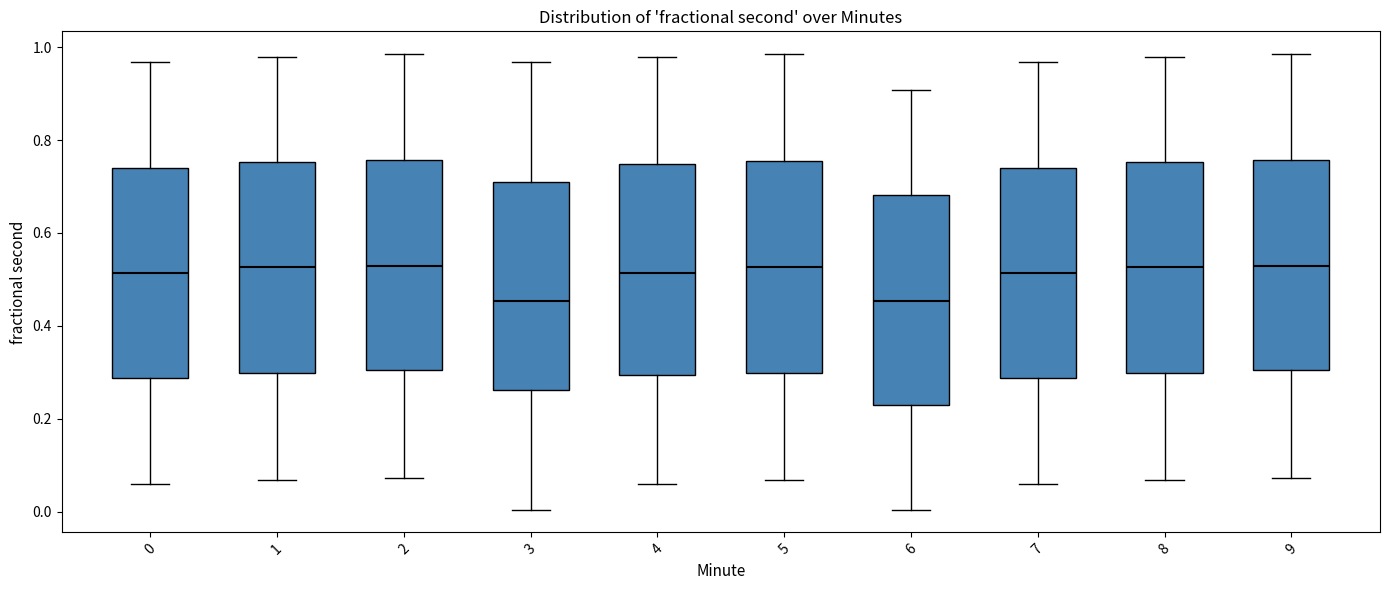

Reading left to right, transcribe this box plot: for each box, give where its median line is, the range the box spans, and where its two whiskers end, as read against the y-axis. The values are not printed on the chart, so give them approximately, as read against the axis.

0: median 0.52, box 0.28 to 0.74, whiskers 0.06 to 0.96
1: median 0.52, box 0.30 to 0.76, whiskers 0.06 to 0.98
2: median 0.52, box 0.30 to 0.76, whiskers 0.08 to 0.98
3: median 0.46, box 0.26 to 0.72, whiskers 0.00 to 0.96
4: median 0.52, box 0.30 to 0.74, whiskers 0.06 to 0.98
5: median 0.52, box 0.30 to 0.76, whiskers 0.06 to 0.98
6: median 0.46, box 0.22 to 0.68, whiskers 0.00 to 0.90
7: median 0.52, box 0.28 to 0.74, whiskers 0.06 to 0.96
8: median 0.52, box 0.30 to 0.76, whiskers 0.06 to 0.98
9: median 0.52, box 0.30 to 0.76, whiskers 0.08 to 0.98